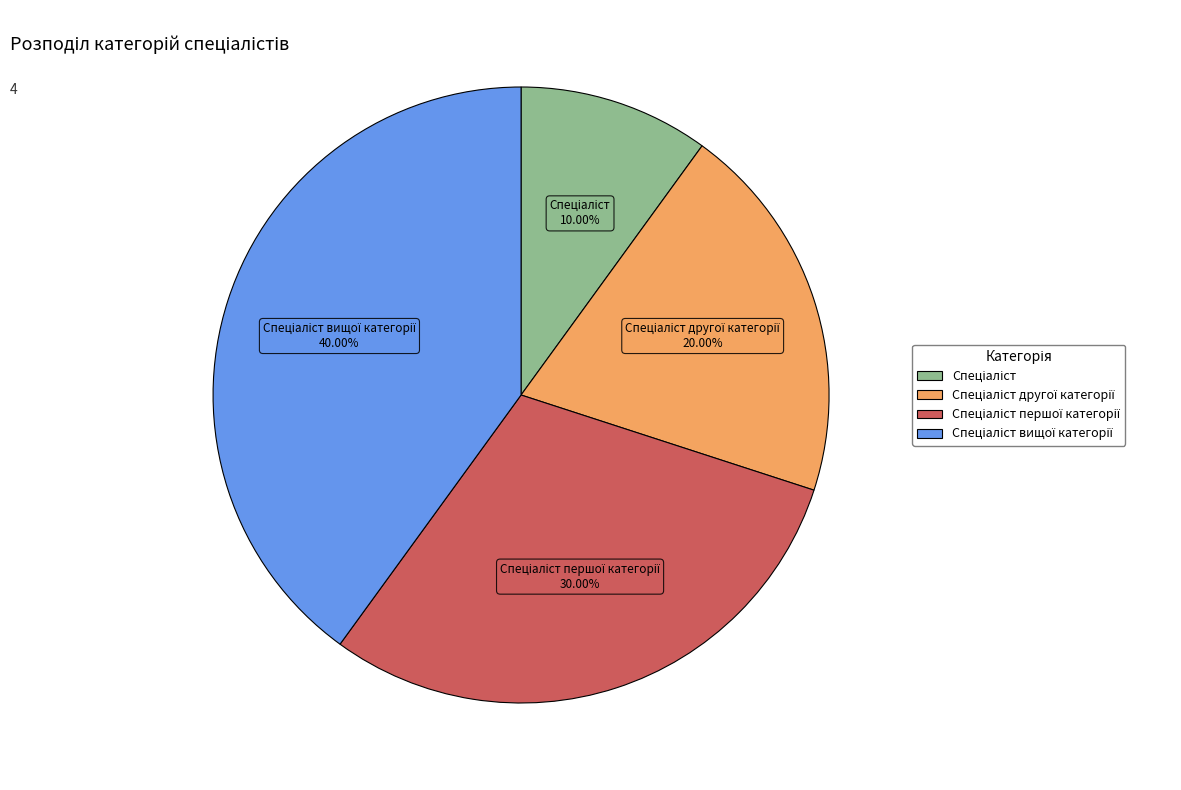

Is there a majority slice in this chart?

No